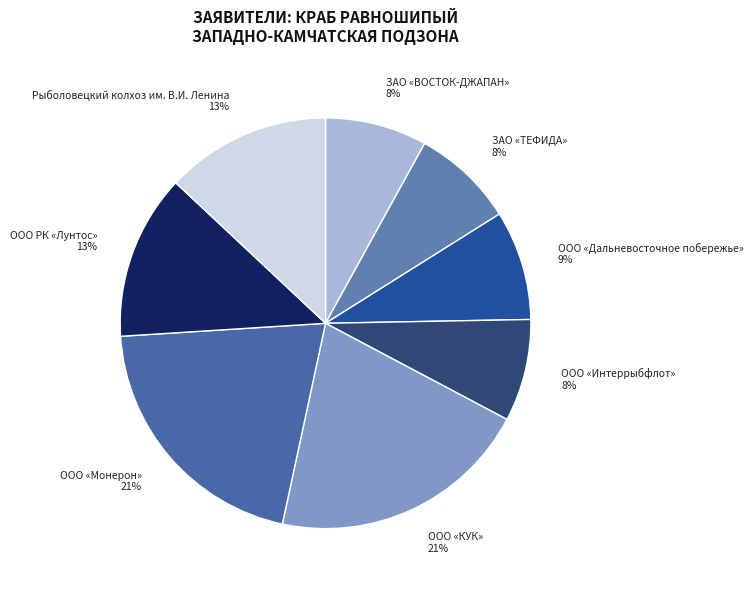

To the nearest percent, what percentage of the pie is ООО «Монерон»?

21%